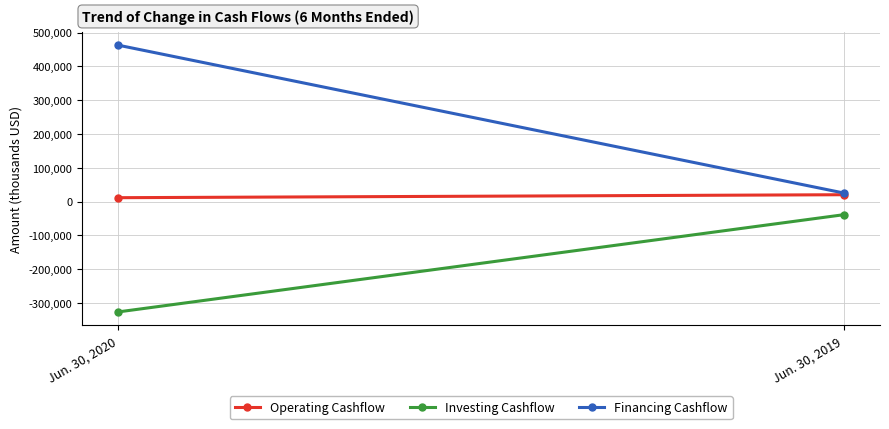

What is the difference between the Investing Cashflow values at Jun. 30, 2019 and Jun. 30, 2020?

287442